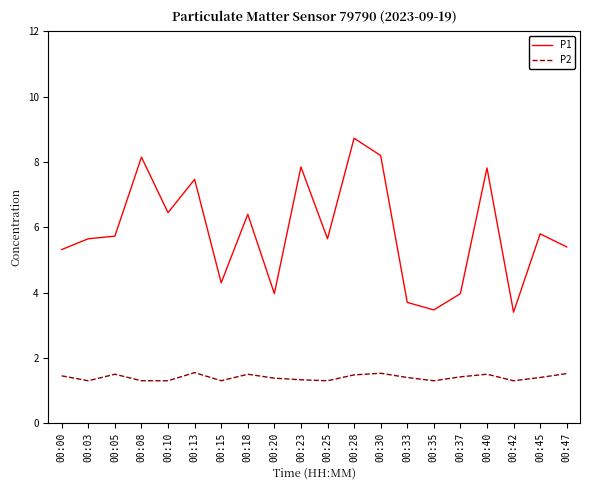

Rank the series by their maximum value, from highest to lowest.

P1, P2